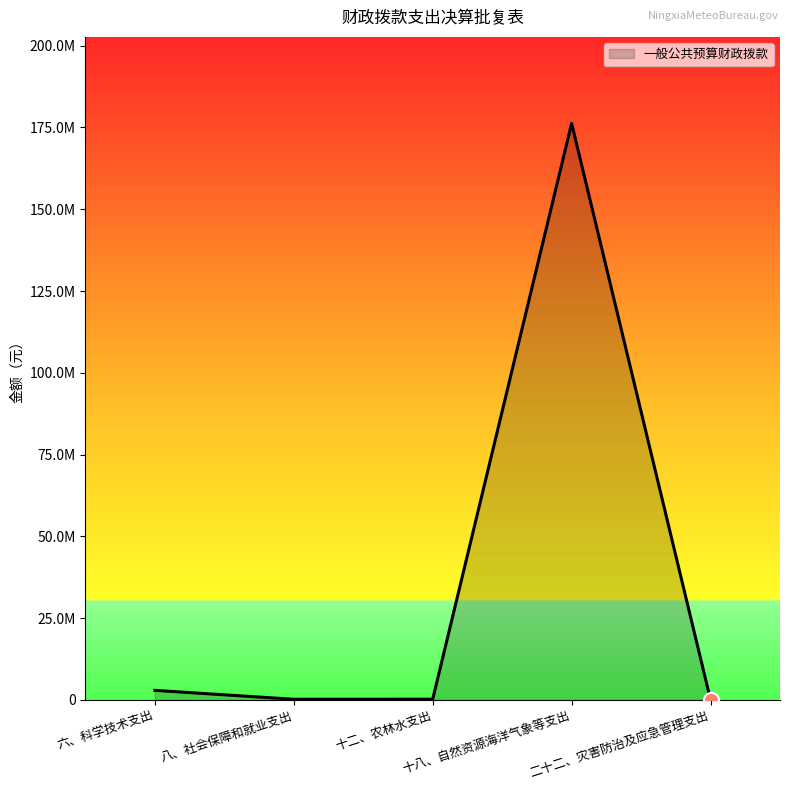

Is this an area chart (filled region under the line)?

Yes